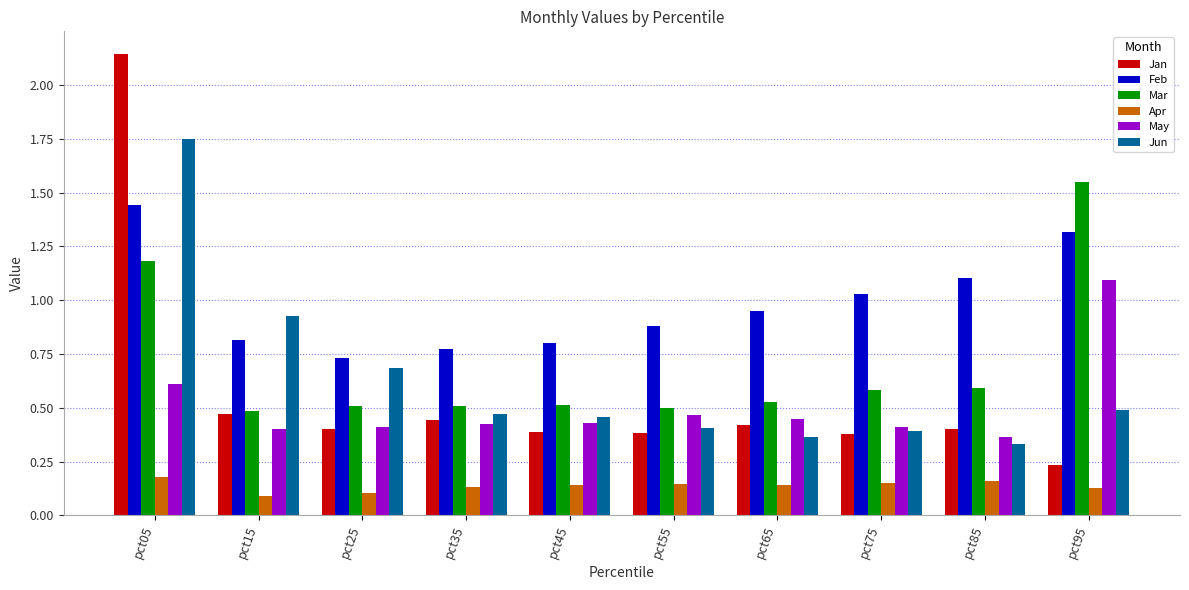

At which label does Mar reach its peak?

pct95